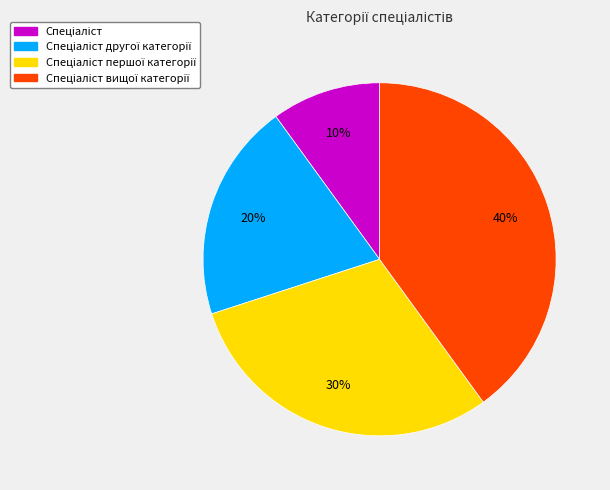

To the nearest percent, what is the difference between the largest and smallest slice percentages?

30%